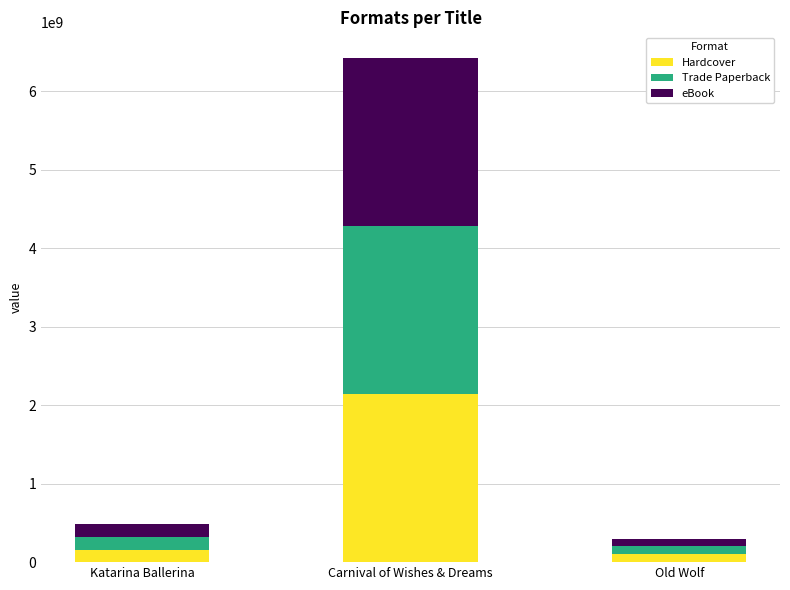

Which category has the highest value in the Hardcover series?

Carnival of Wishes & Dreams